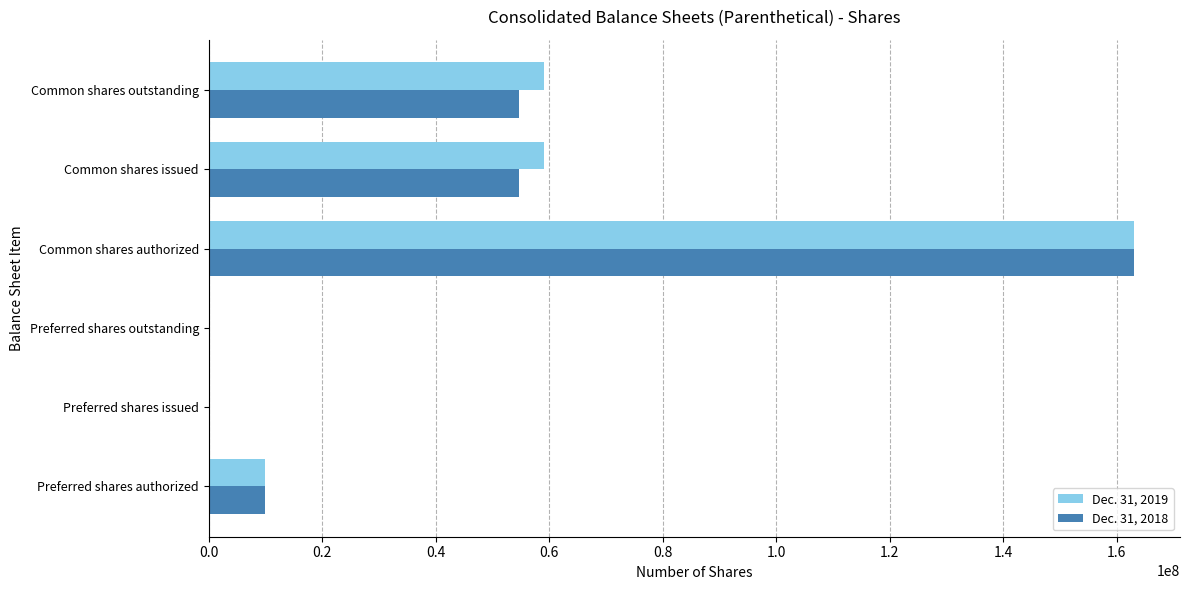

Which series has the largest total across all categories?

Dec. 31, 2019